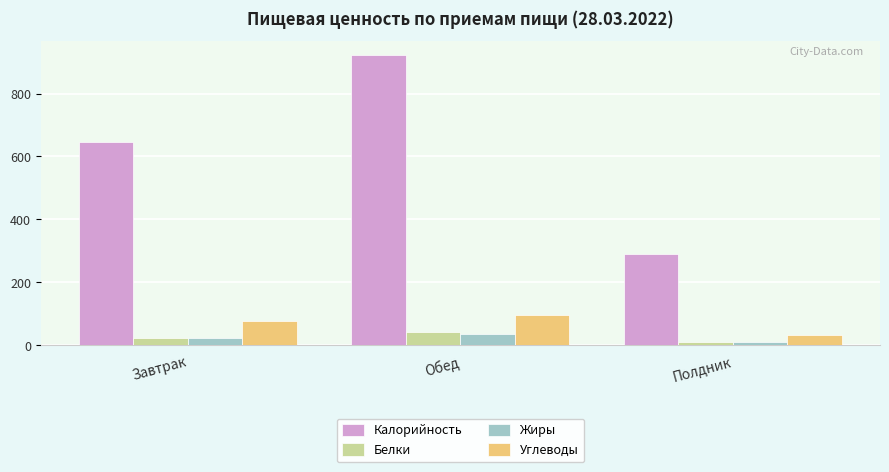

Rank the categories by Углеводы value from lowest to highest.

Полдник, Завтрак, Обед